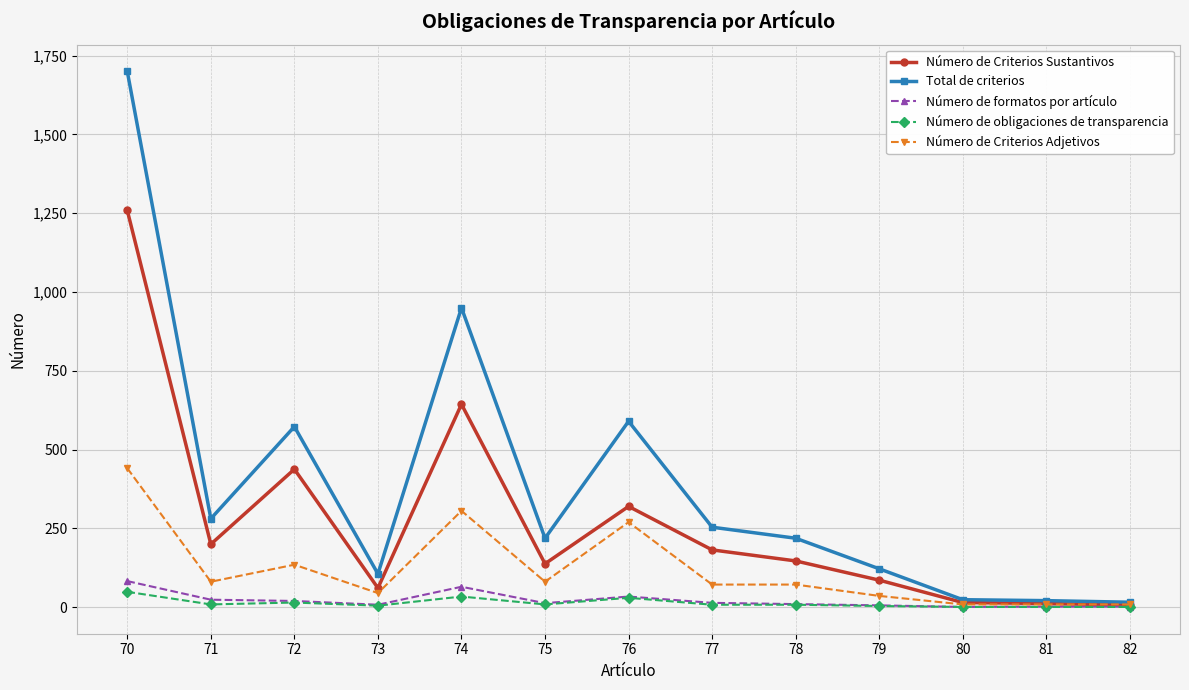

What are all the series names shown in the legend?

Número de Criterios Sustantivos, Total de criterios, Número de formatos por artículo, Número de obligaciones de transparencia, Número de Criterios Adjetivos